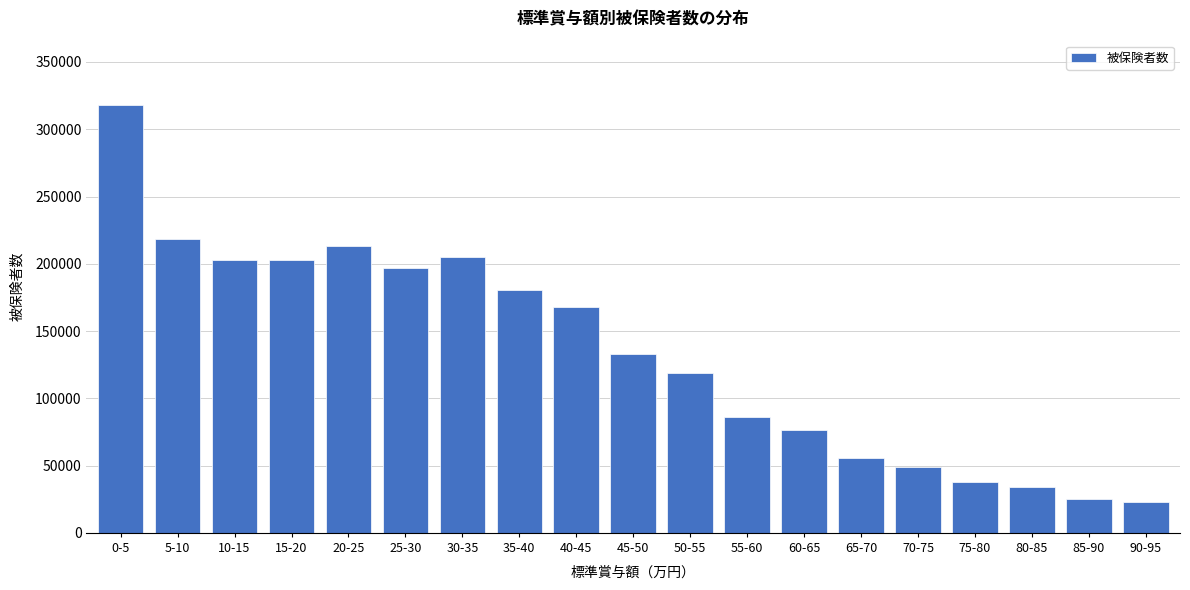

Which label corresponds to the largest value in the chart?

0-5